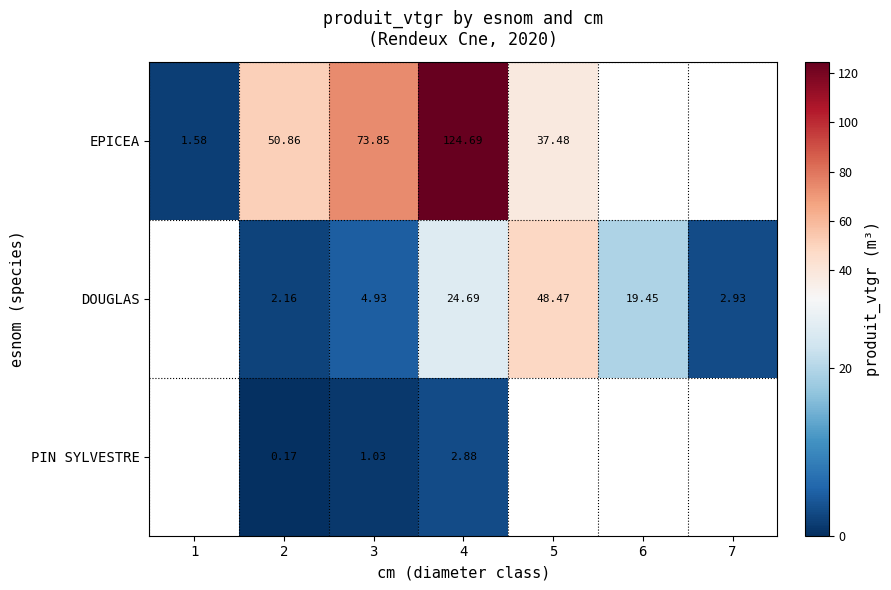

Which category has the highest value across all series?

4